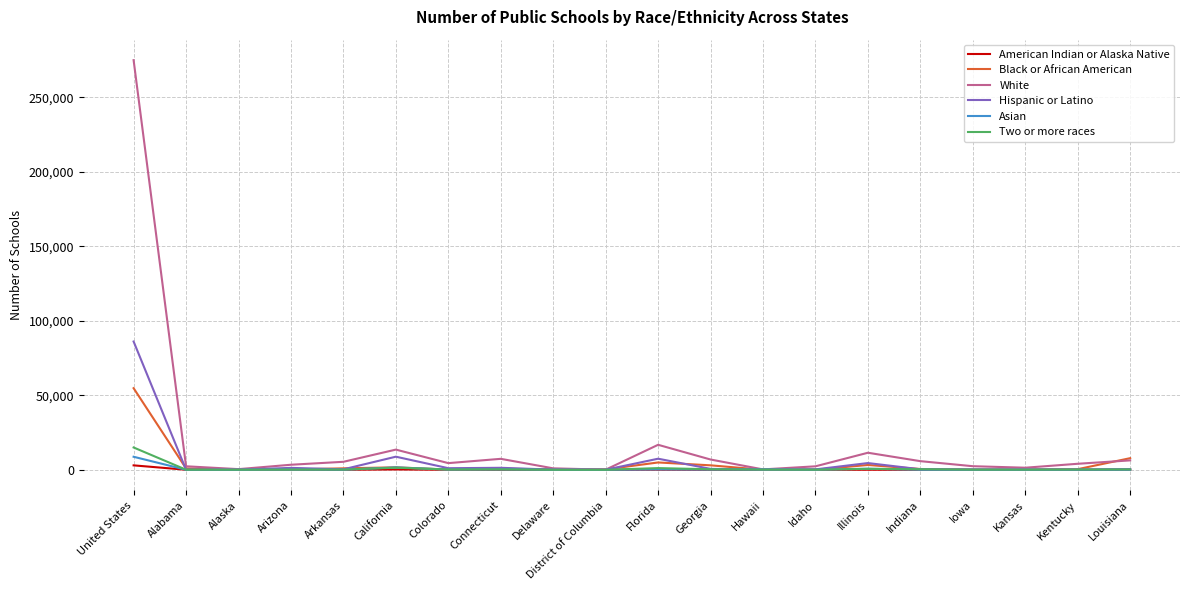

What is the maximum value for Two or more races?

14991